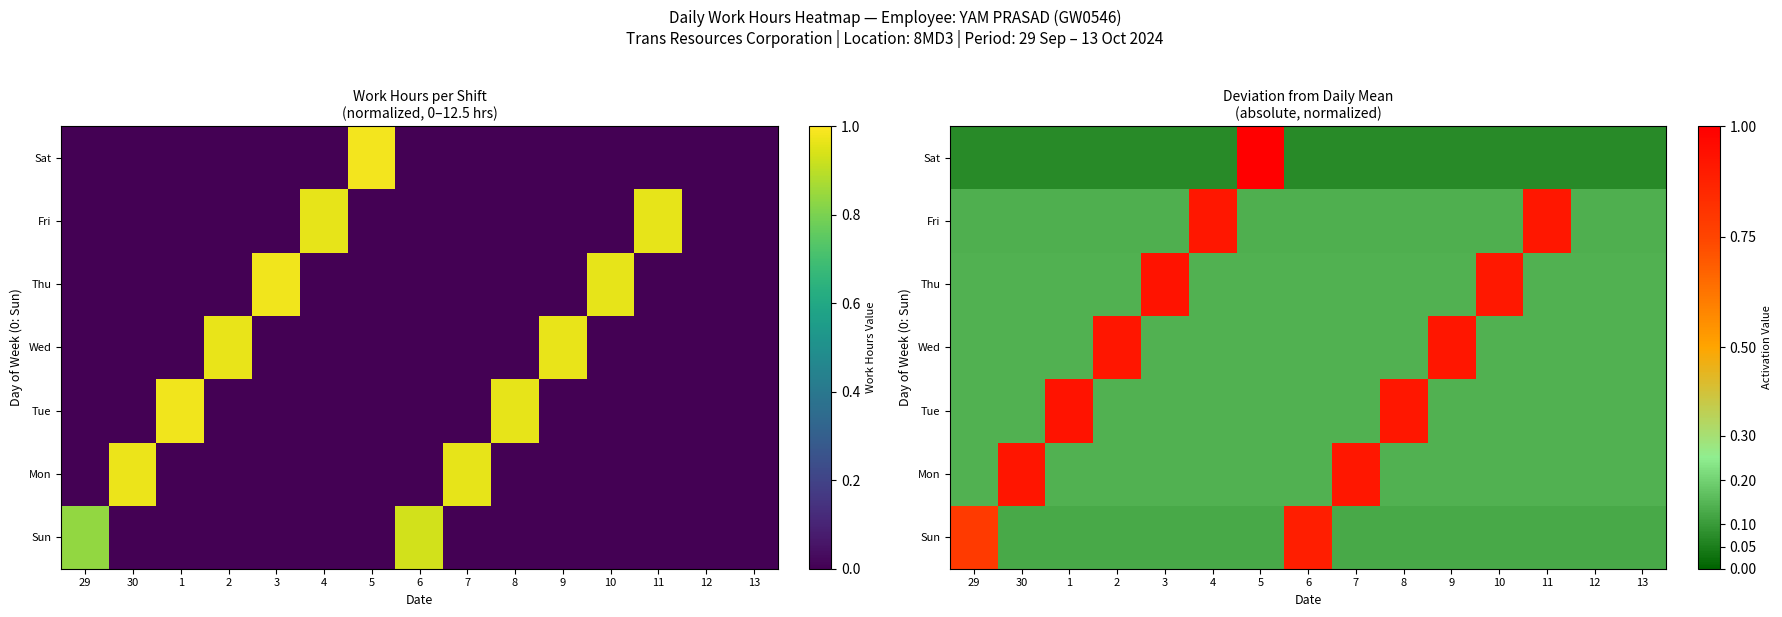

Rank the series by their maximum value, from highest to lowest.

Sat, Tue, Thu, Mon, Wed, Fri, Sun